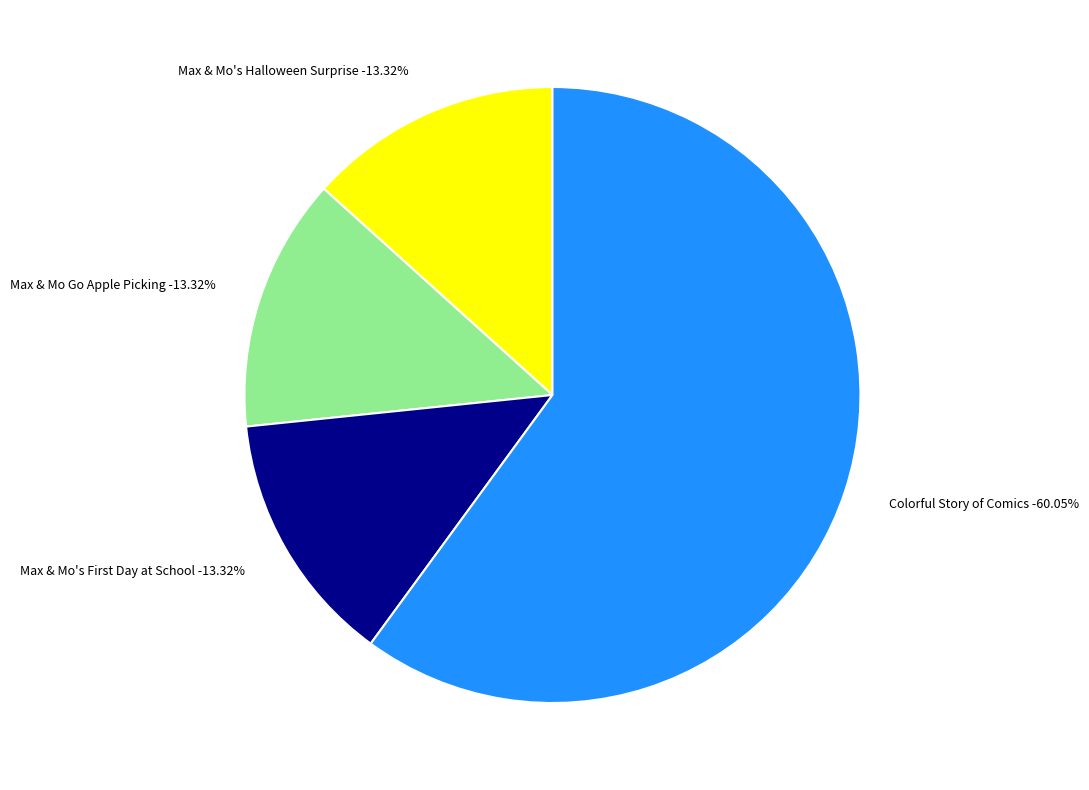

Rank the categories by value from lowest to highest.

Max & Mo's First Day at School, Max & Mo Go Apple Picking, Max & Mo's Halloween Surprise, Colorful Story of Comics